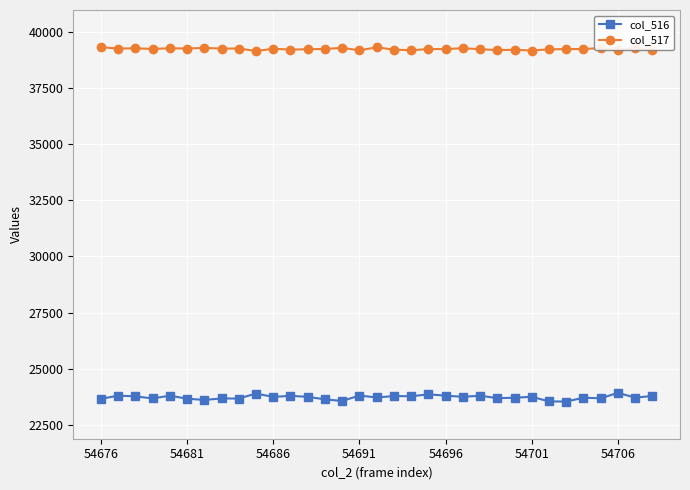

True or false: col_516 and col_517 intersect in this chart.

False